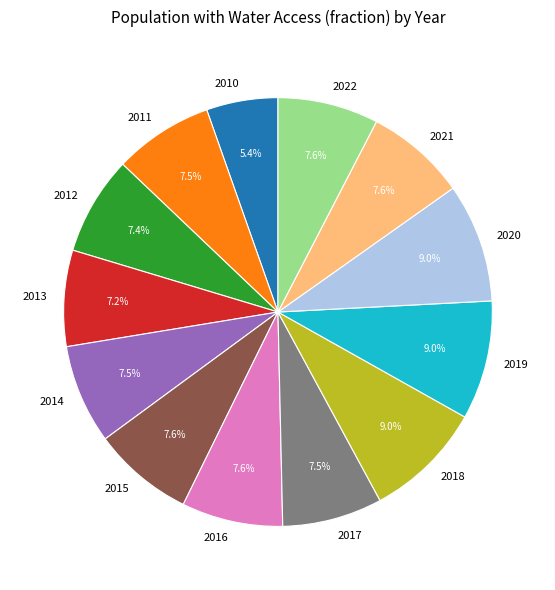

Is there a majority slice in this chart?

No